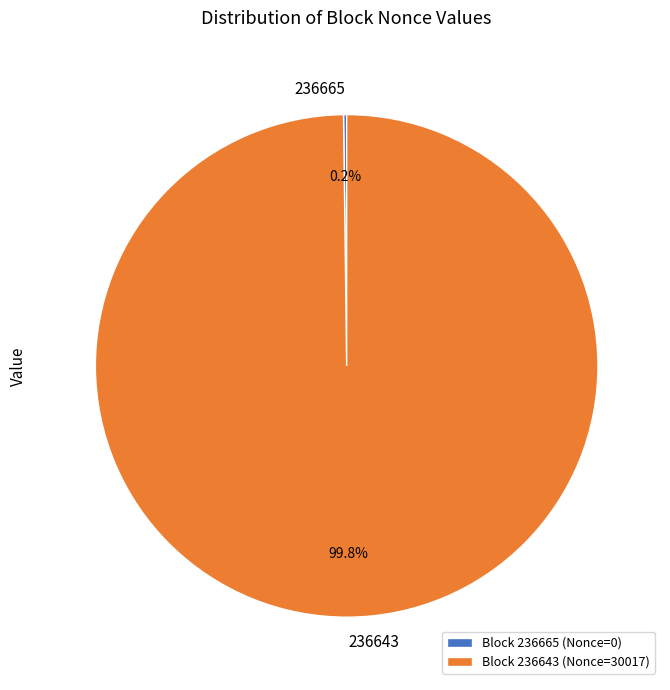

Is 236643 the majority of the pie?

Yes